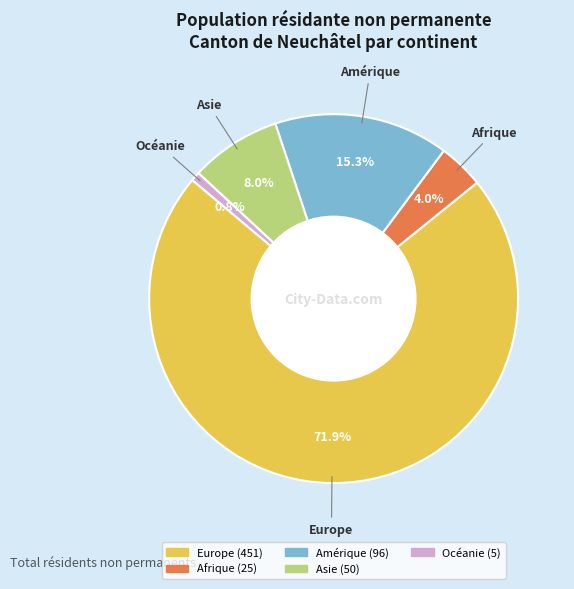

True or false: Afrique accounts for 10% of the total.

False